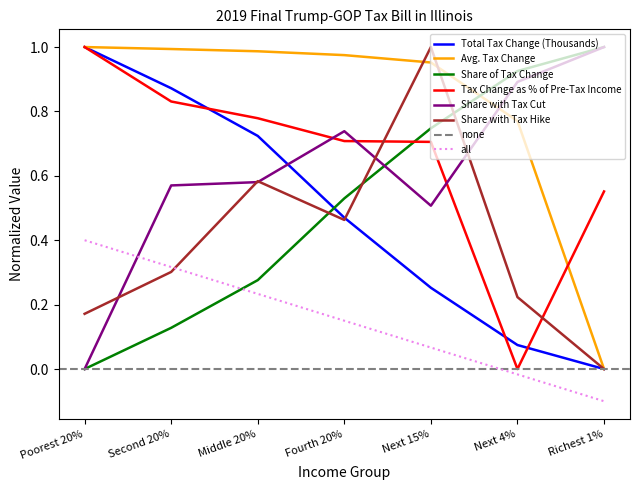

What is the total value across all series at Next 4%?

2.9